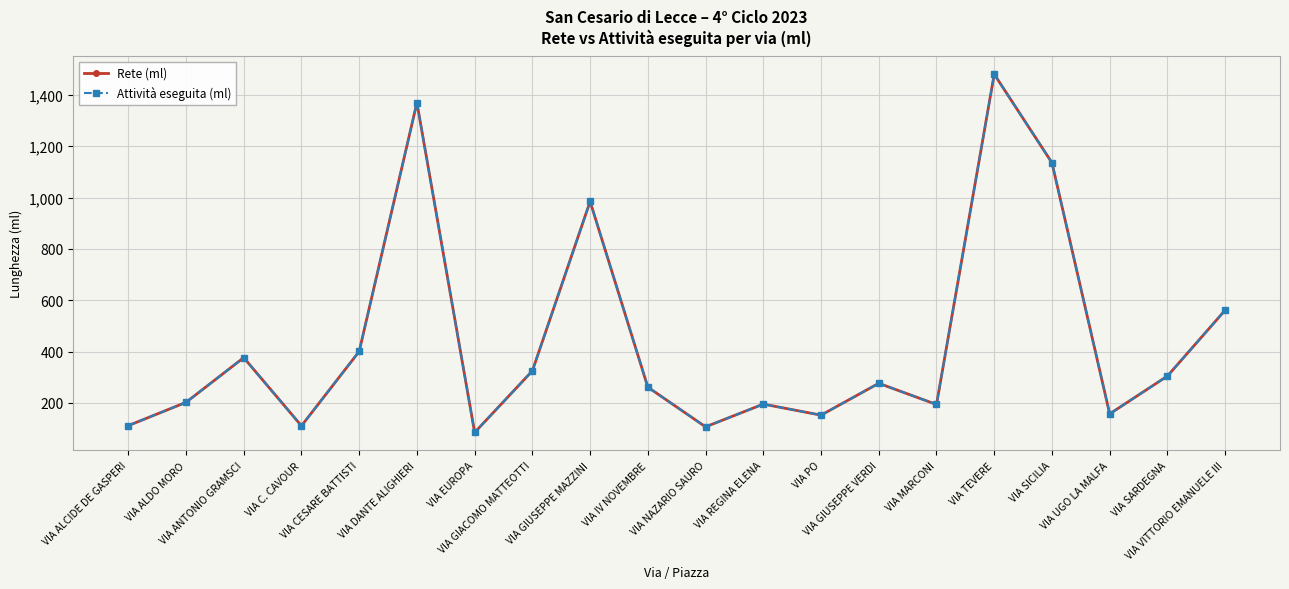

At which category does the chart reach its minimum across all series?

VIA EUROPA